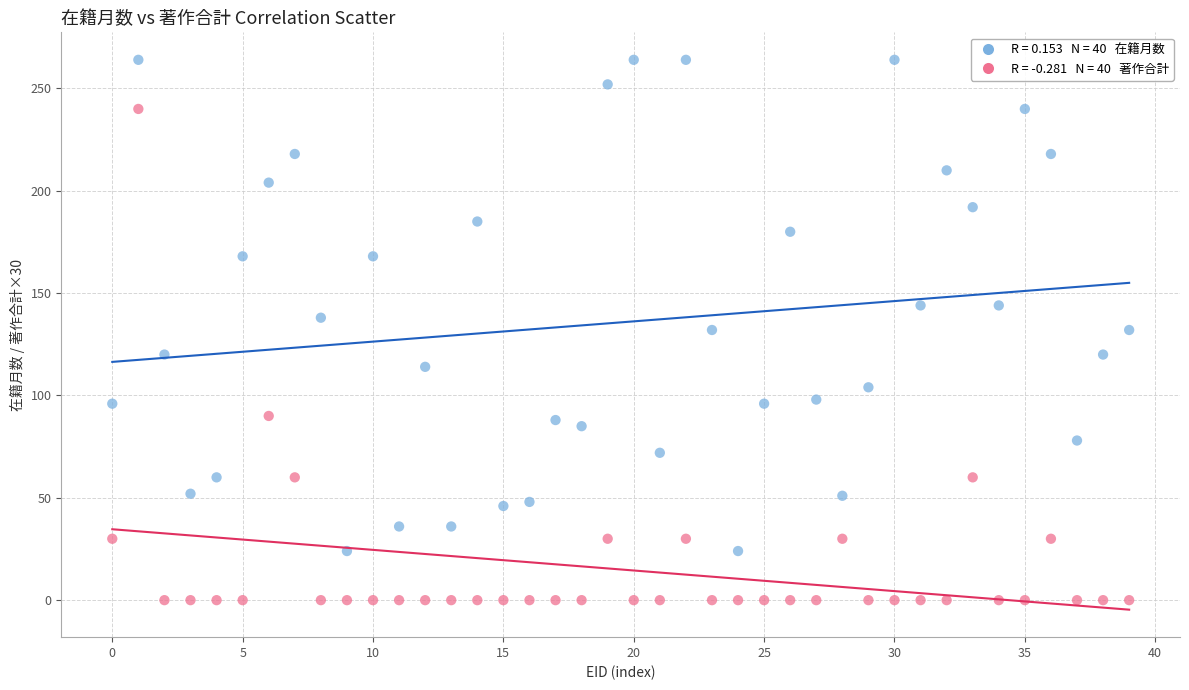

Across all data points, what is the range of Y values (max minus min)?

264